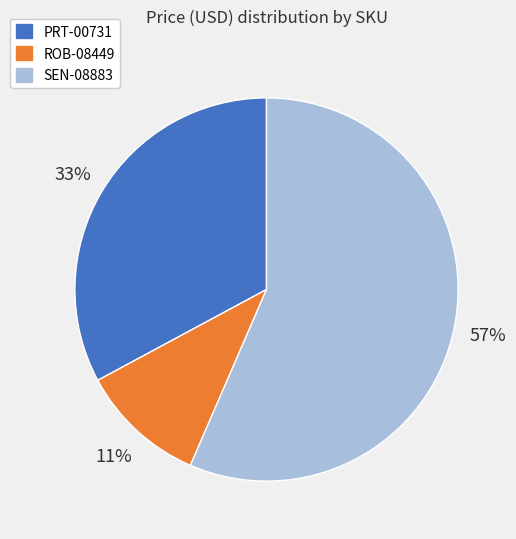

What is the largest slice in the pie chart?

SEN-08883